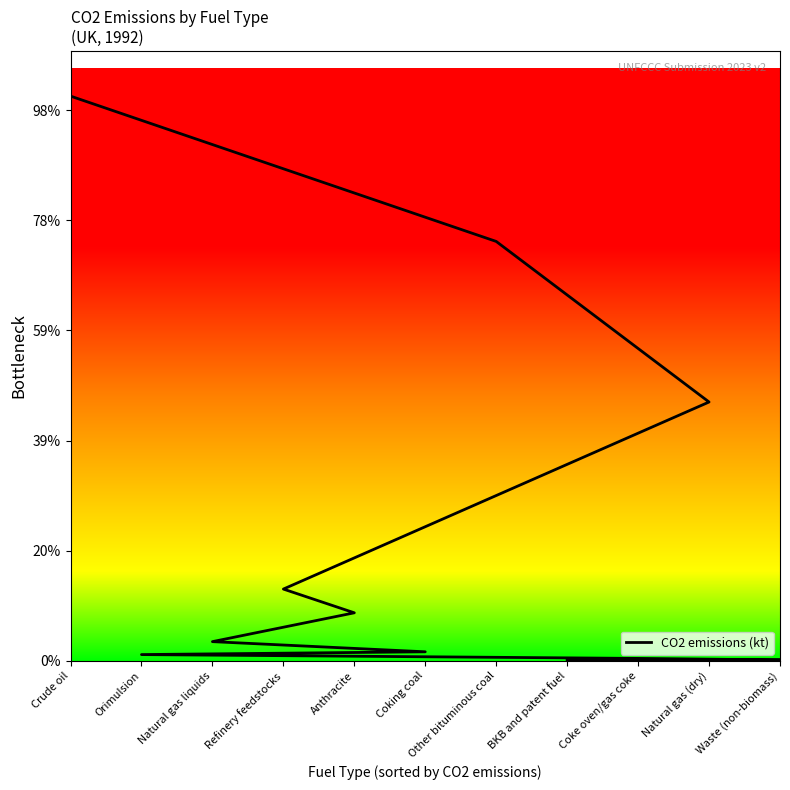

What is the change in value from Coke oven/gas coke to Natural gas liquids?

+7616.8